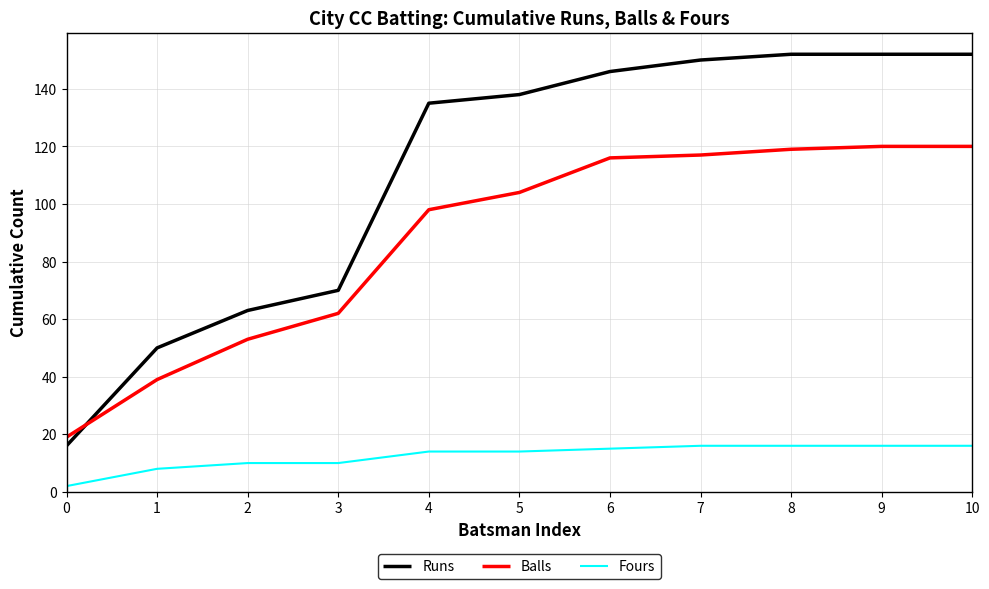

What is the maximum value shown in the chart?

152